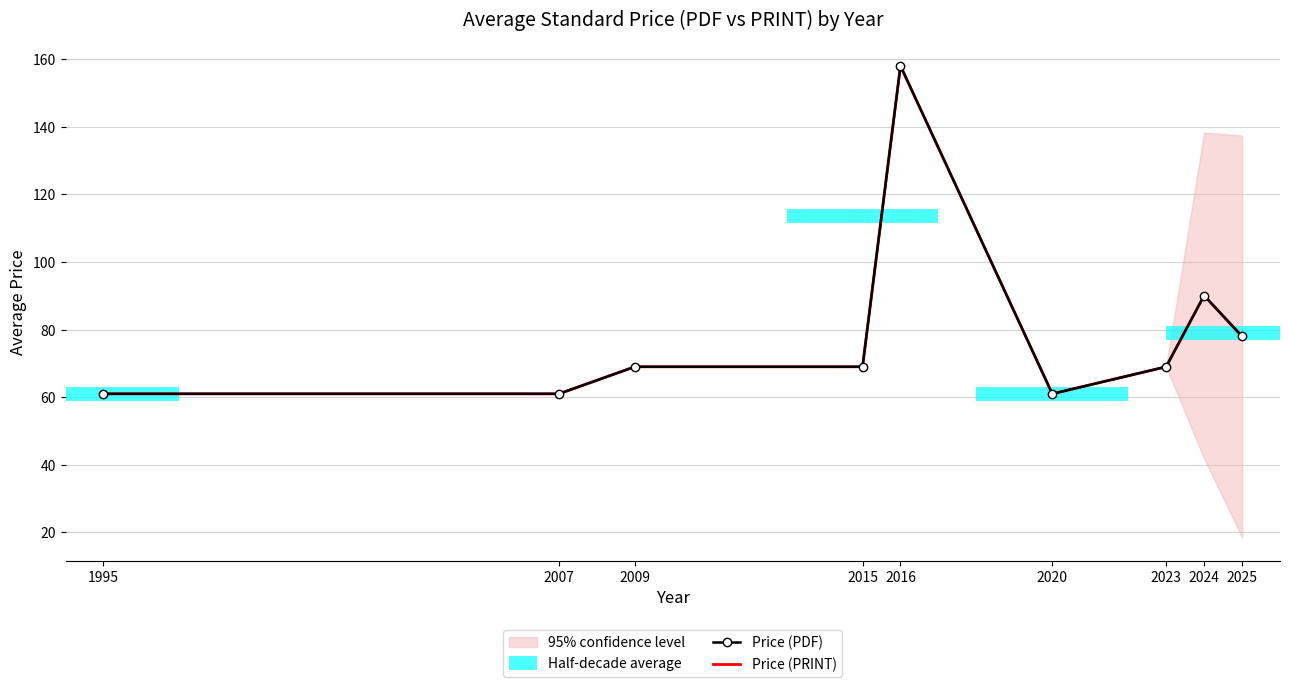

List the labels in order of Price (PDF) value, smallest first.

1995, 2007, 2020, 2009, 2015, 2023, 2025, 2024, 2016